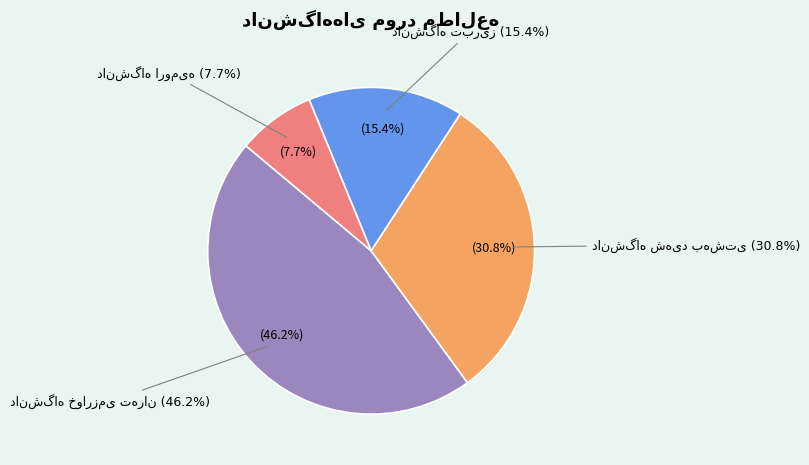

Approximately how many times larger is the value at دانشگاه شهید بهشتی compared to دانشگاه تبریز?

2.0